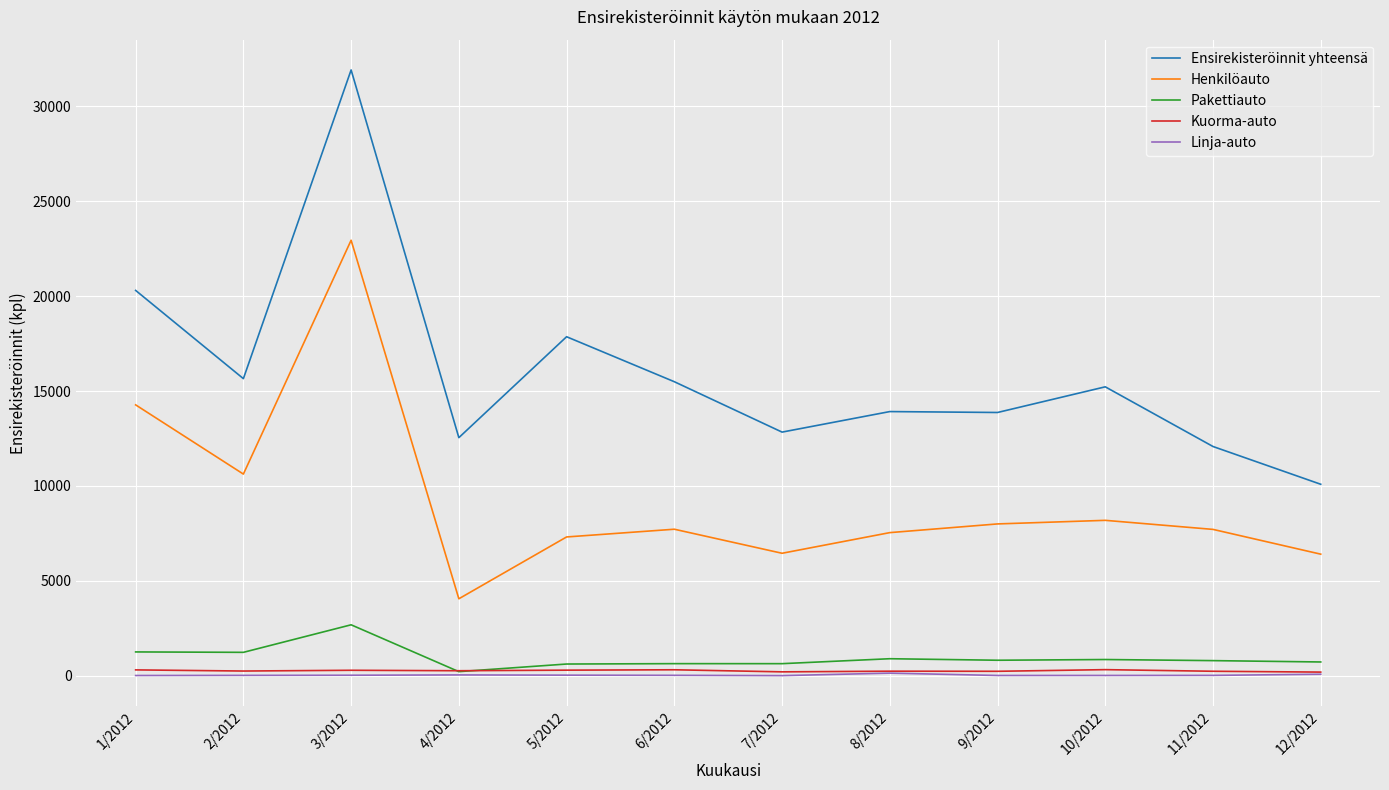

Between which two adjacent categories do Pakettiauto and Kuorma-auto first intersect?

3/2012 and 4/2012